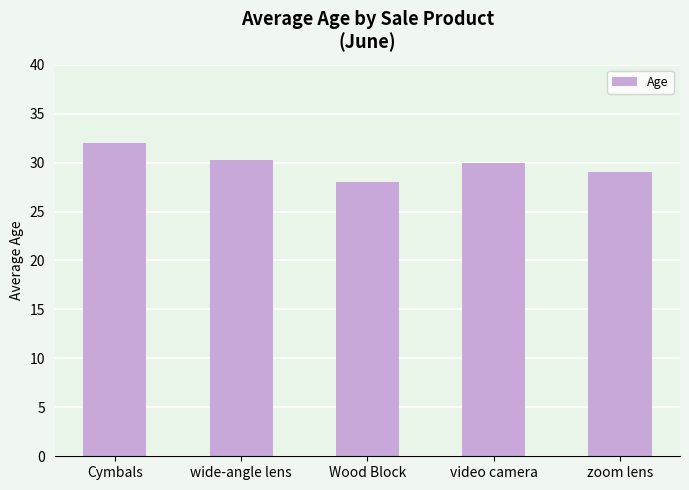

What is the ratio of the value at video camera to the value at Cymbals?

0.9